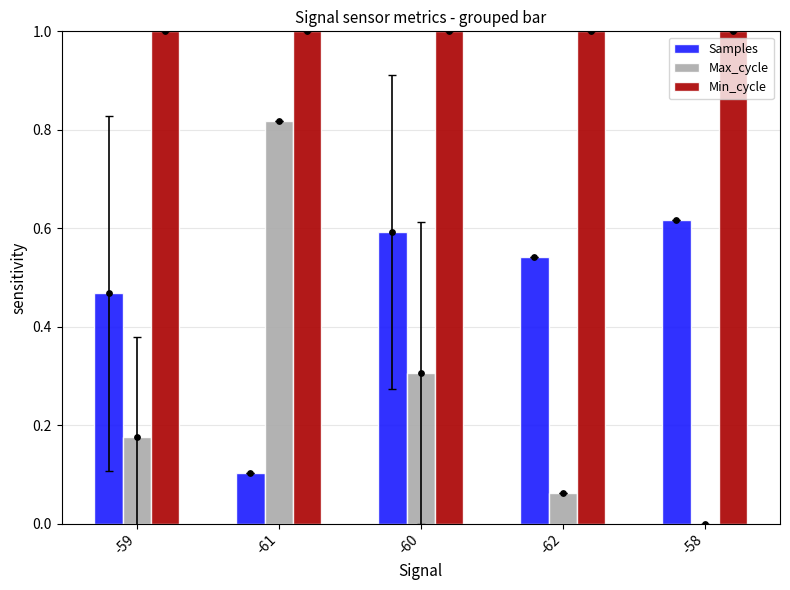

At how many categories does at least one series exceed 0?

5